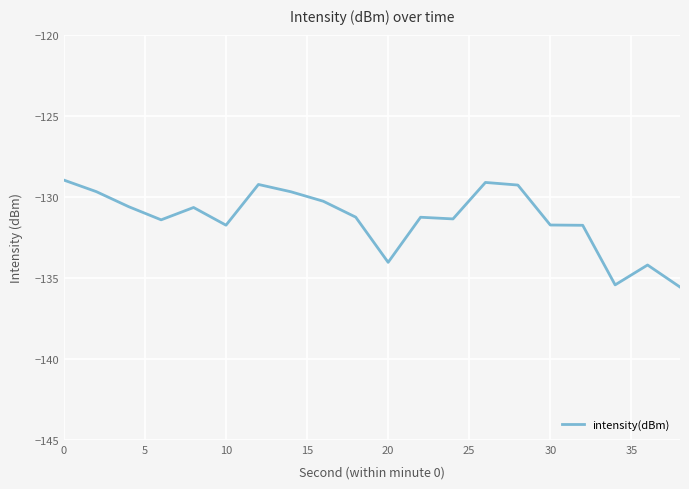

What is the difference between the maximum and minimum values?

6.6